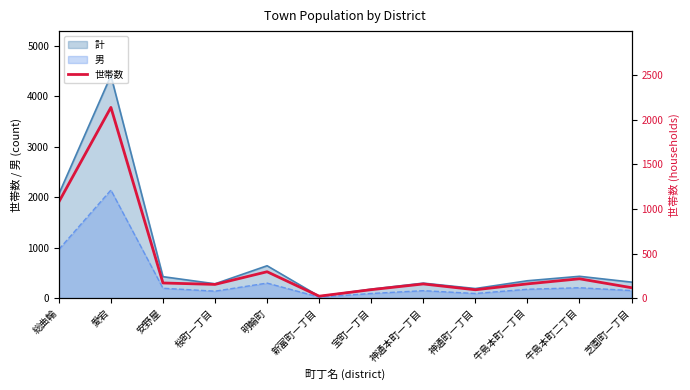

Does the chart display data point markers on the line(s)?

No